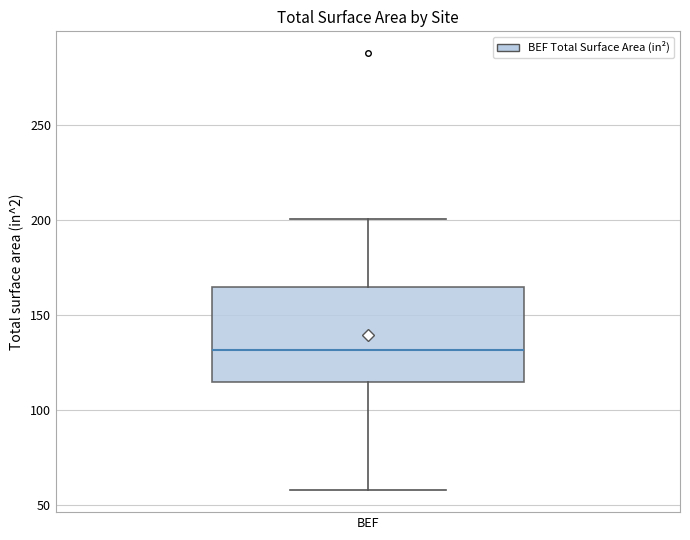

Read this box plot against the y-axis: the position of the median line, the range covered by the box, and the ends of both whiskers. The values are not printed on the chart, so give them approximately, as read against the axis.

median 130, box 115 to 165, whiskers 60 to 200